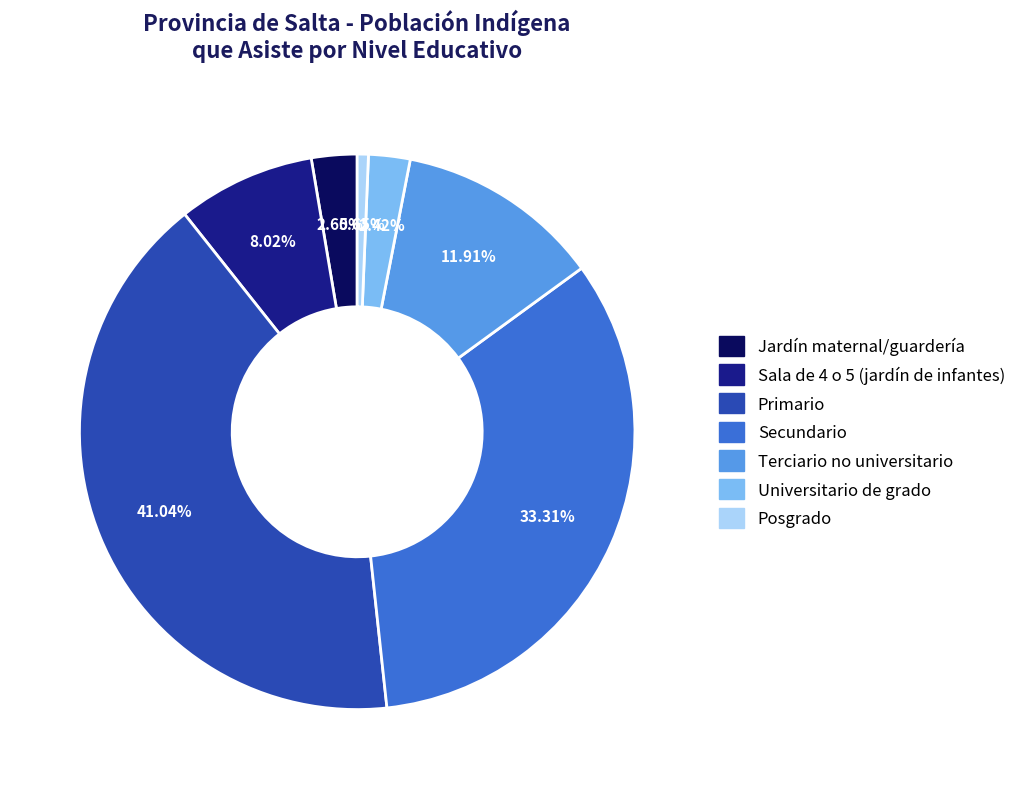

To the nearest percent, what is the difference between the largest and smallest slice percentages?

40%